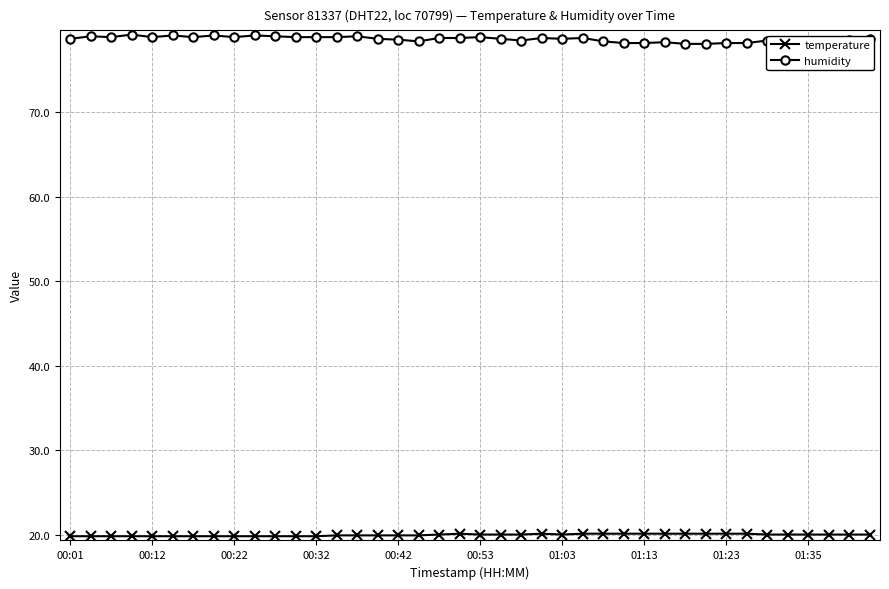

At how many categories does at least one series exceed 63?

40